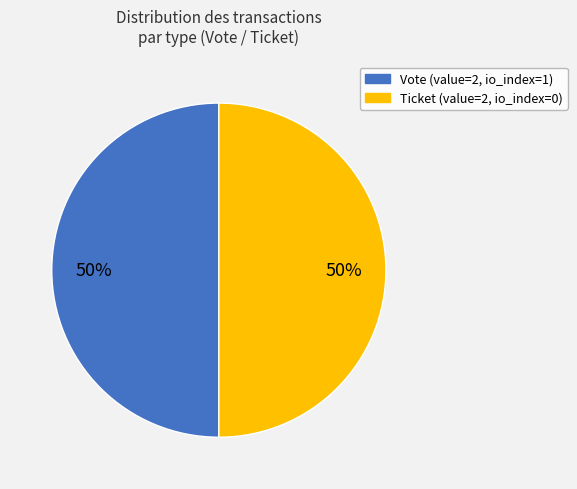

What is the largest slice in the pie chart?

Vote (io_index=1)